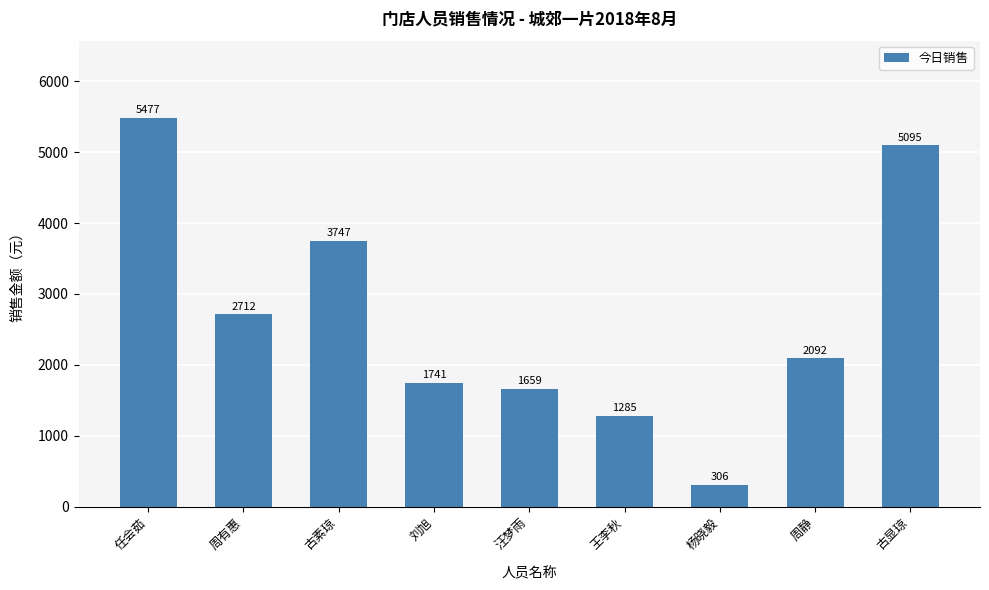

Which label corresponds to the smallest value in the chart?

杨晓毅